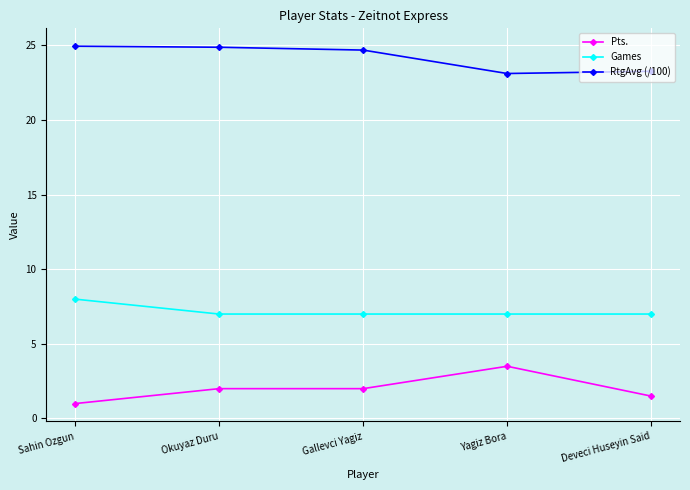

What is the highest value of the Games series?

8.0